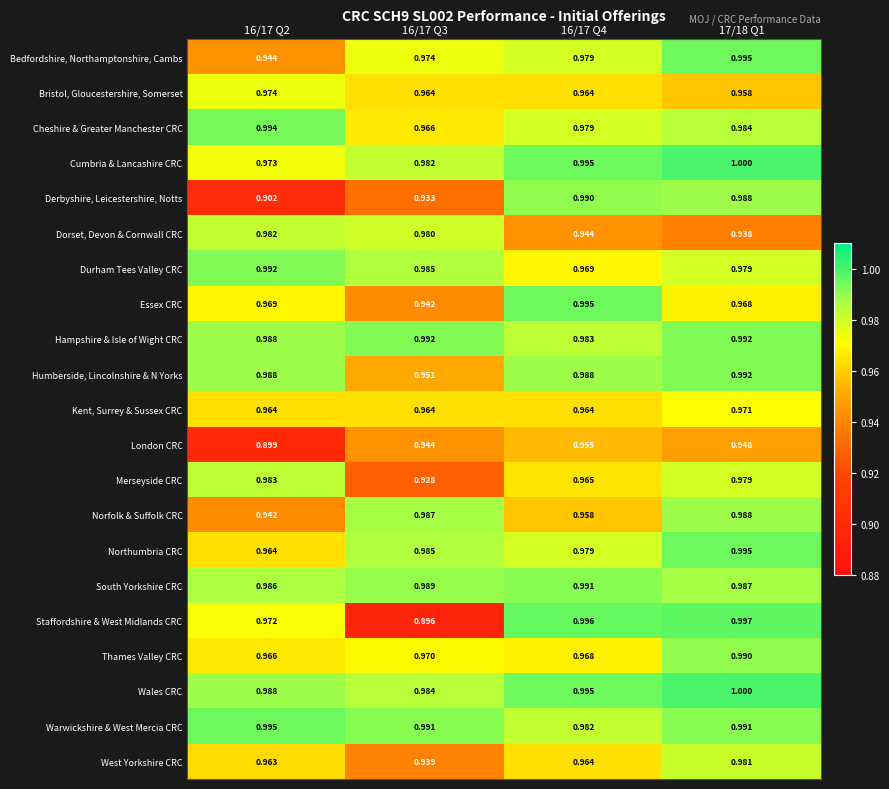

Which series has the widest spread of values?

Staffordshire & West Midlands CRC